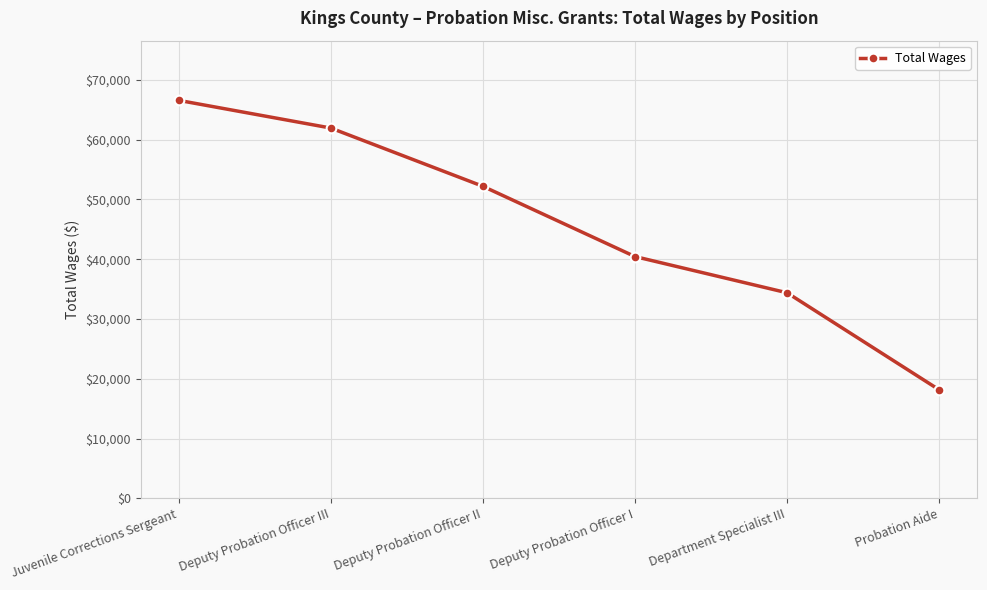

What is the difference between the values at Deputy Probation Officer II and Deputy Probation Officer III?

9744